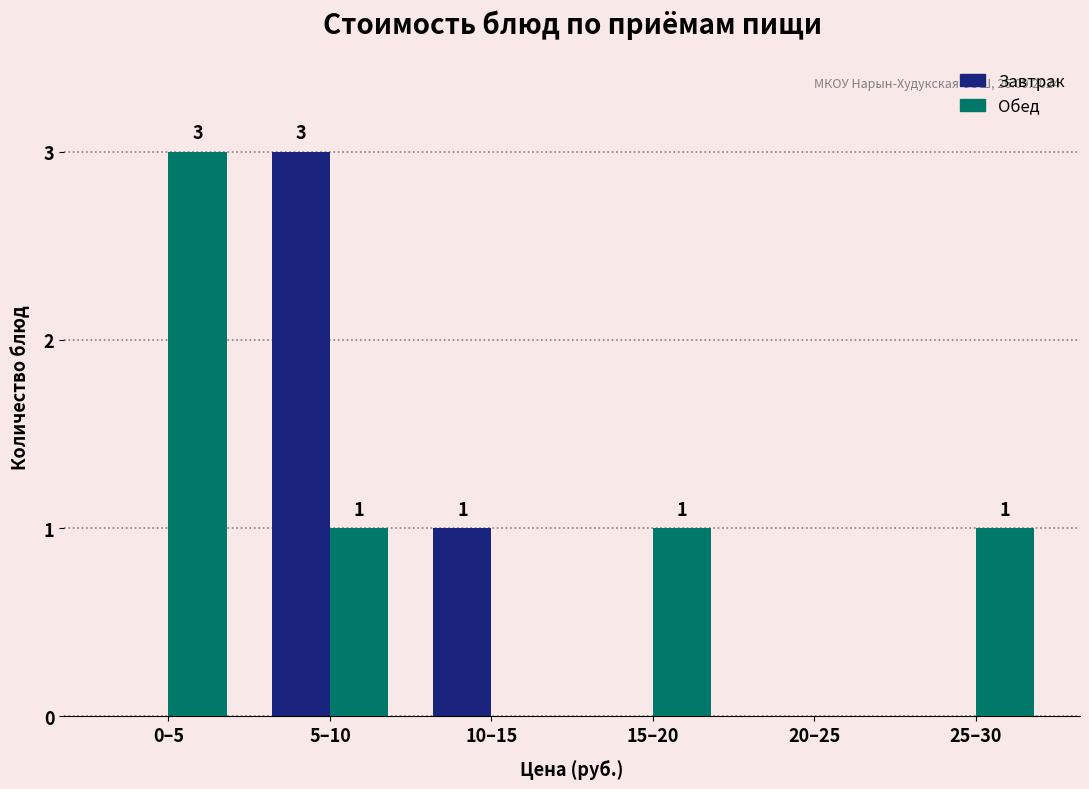

Reading right to left, transcribe all the data shown in this chart.

Завтрак: 25–30=0	20–25=0	15–20=0	10–15=1	5–10=3	0–5=0
Обед: 25–30=1	20–25=0	15–20=1	10–15=0	5–10=1	0–5=3